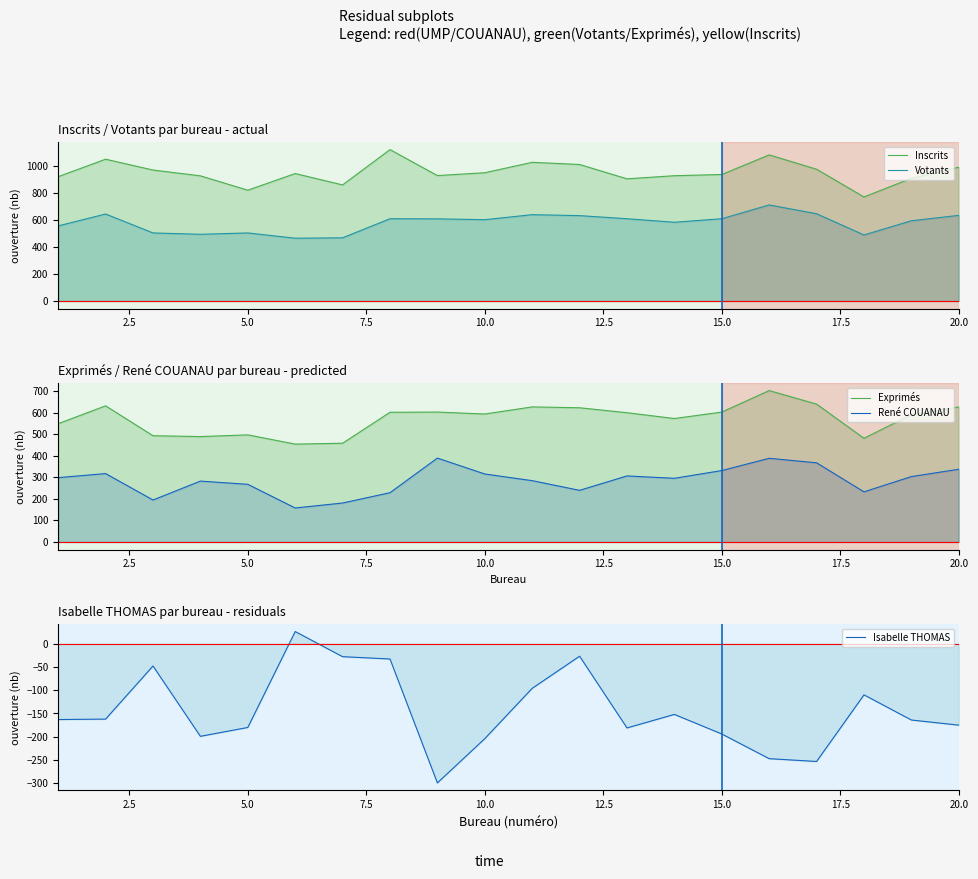

Is the value of Exprimés at 7.5 greater than the value of René COUANAU at 14?

Yes